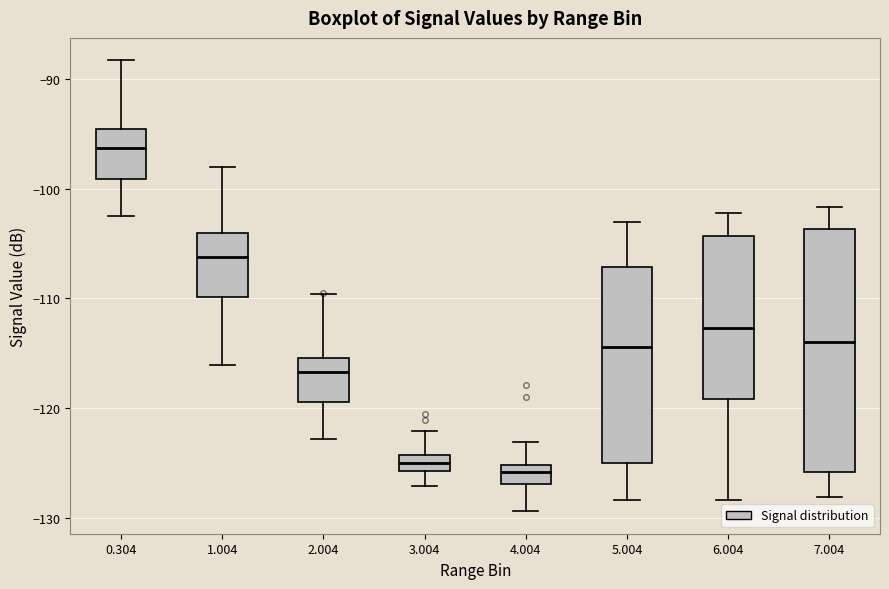

Which box's median line is the highest?

0.304